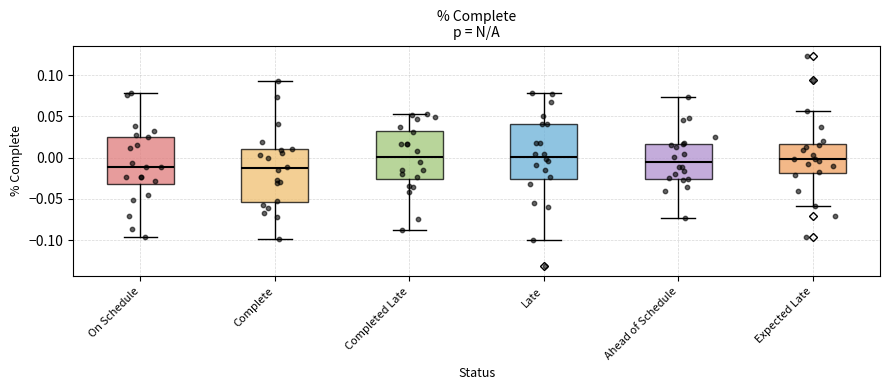

Where is the upper edge of the box for Complete on the y-axis? The values are not printed on the chart, so give them approximately, as read against the axis.

0.010